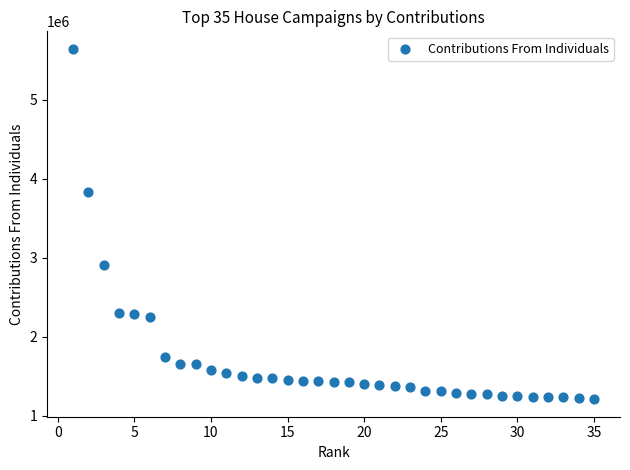

What is the range of X values (max minus min)?

34